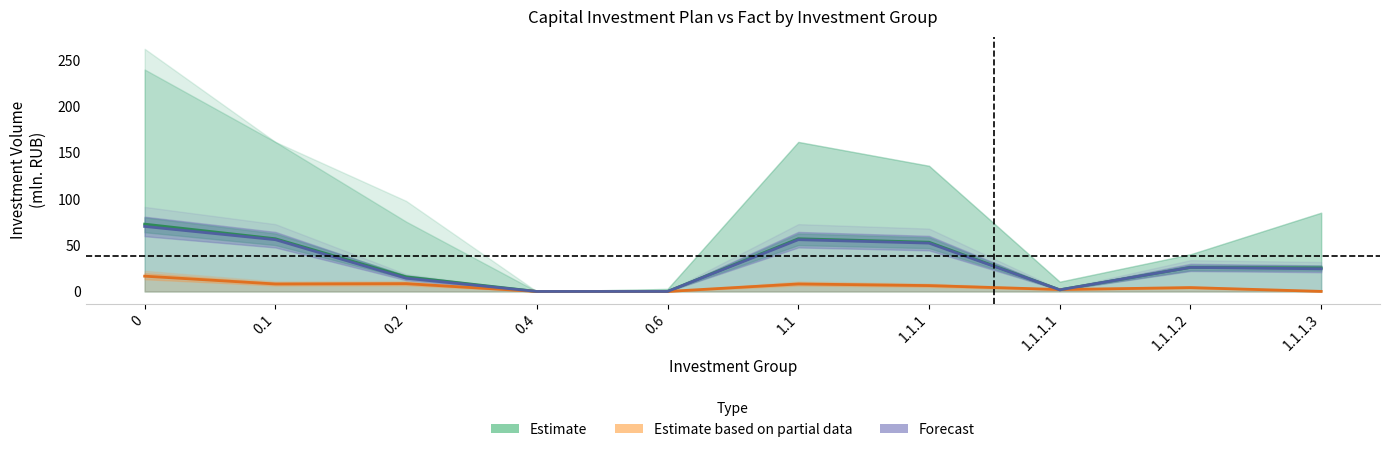

Reading left to right, transcribe all the data shown in this chart.

Estimate: 72.7	56.9	15.8	0.0	0.0	56.9	53.1	1.8	26.0	25.4
Estimate based on partial data: 16.5	8.1	8.4	0.0	0.0	8.1	6.3	2.1	4.2	0.1
Forecast: 70.2	55.9	14.3	0.0	0.0	55.9	52.2	1.8	26.0	24.4